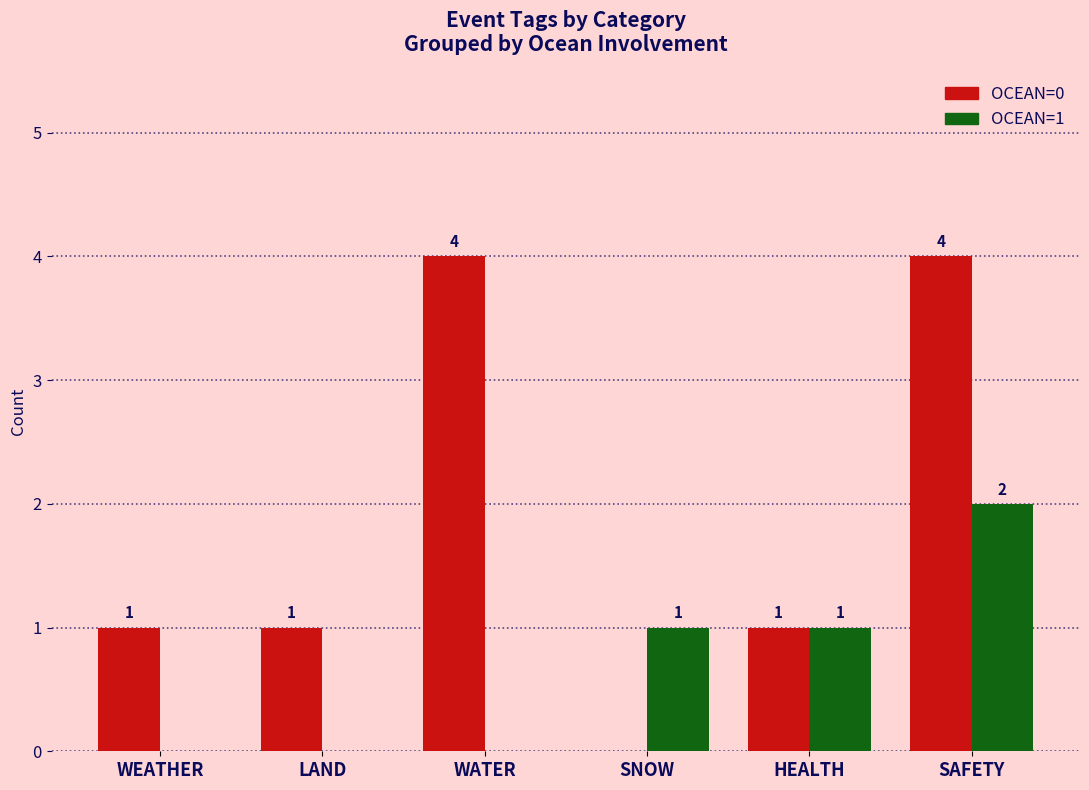

Which series has the largest total across all categories?

OCEAN=0